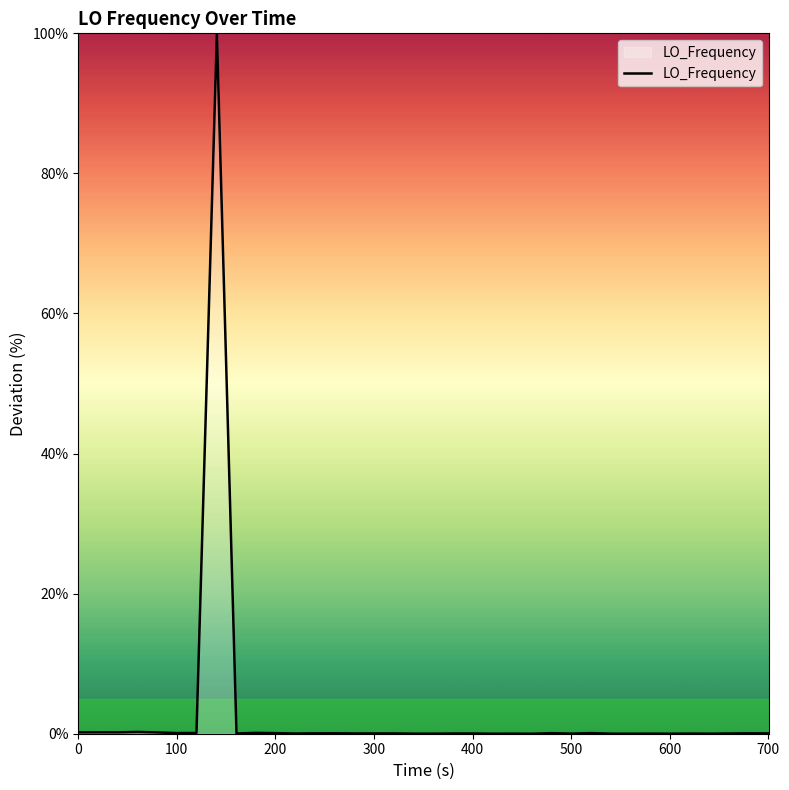

What is the average value?

2.6